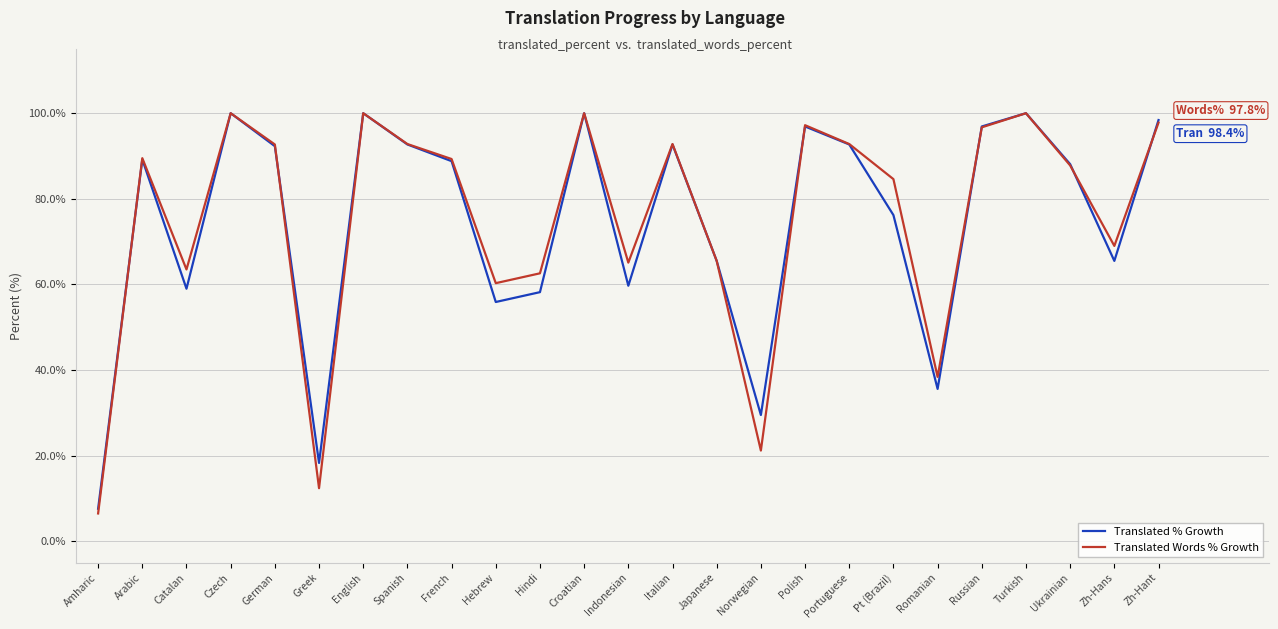

What is the average value of the Translated % Growth series?

74.4